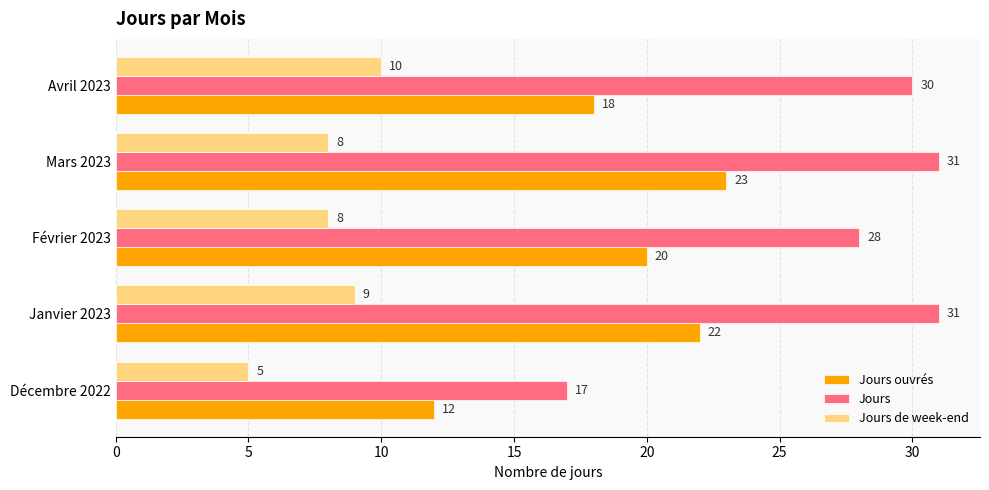

Which series has the widest spread of values?

Jours